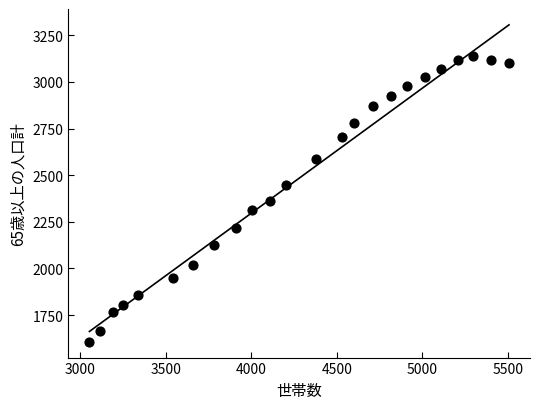

What is the range of Y values (max minus min)?

1530